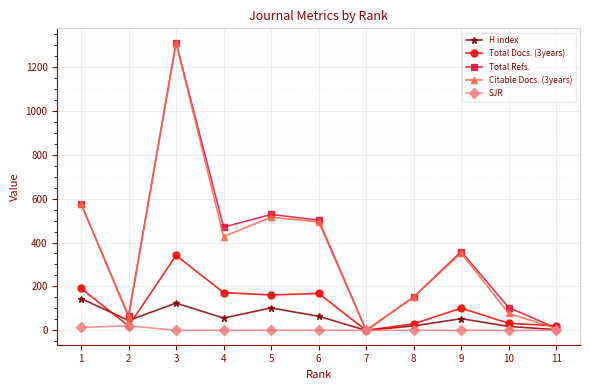

True or false: H index has more than 1 points higher than both neighbors.

True